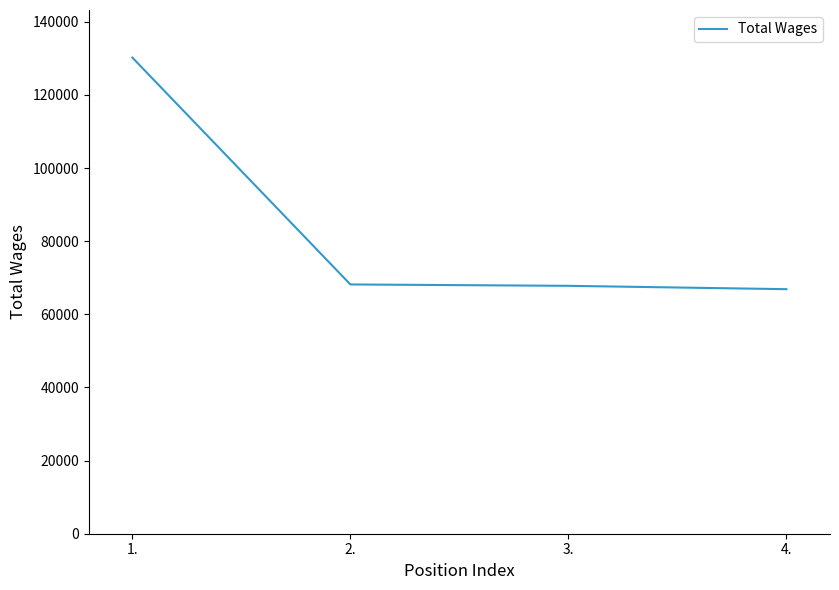

True or false: the data has more than 2 interior local peaks.

False